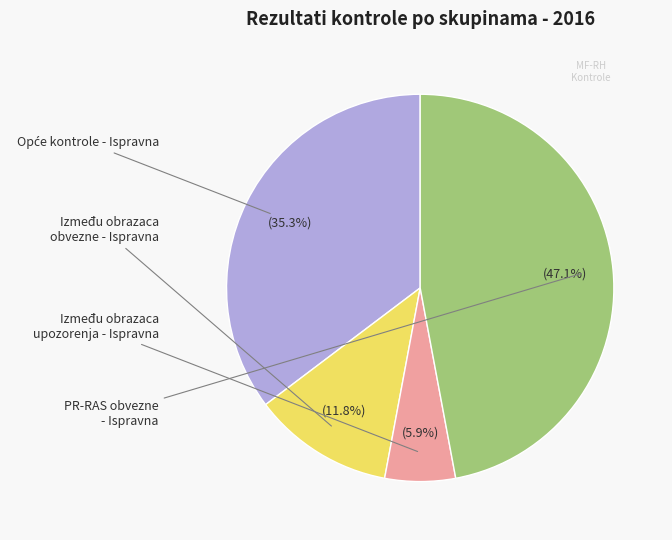

Is there any slice that represents more than half of the pie?

No